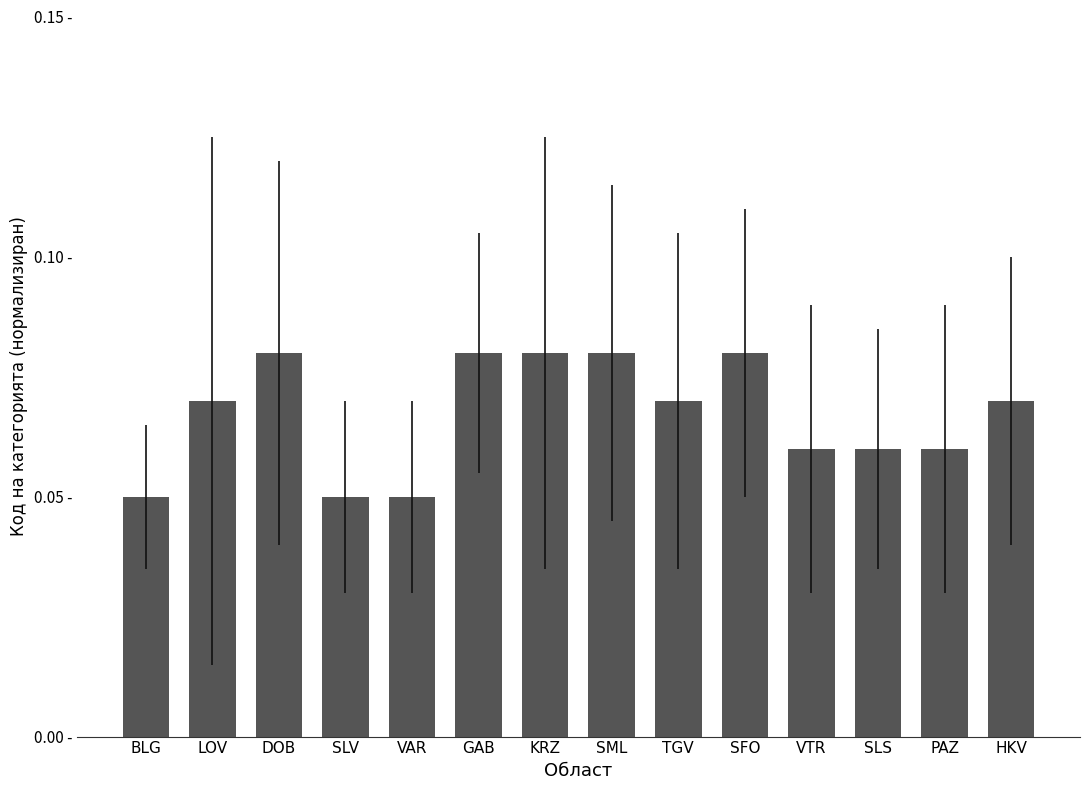

Are the bars horizontal?

No